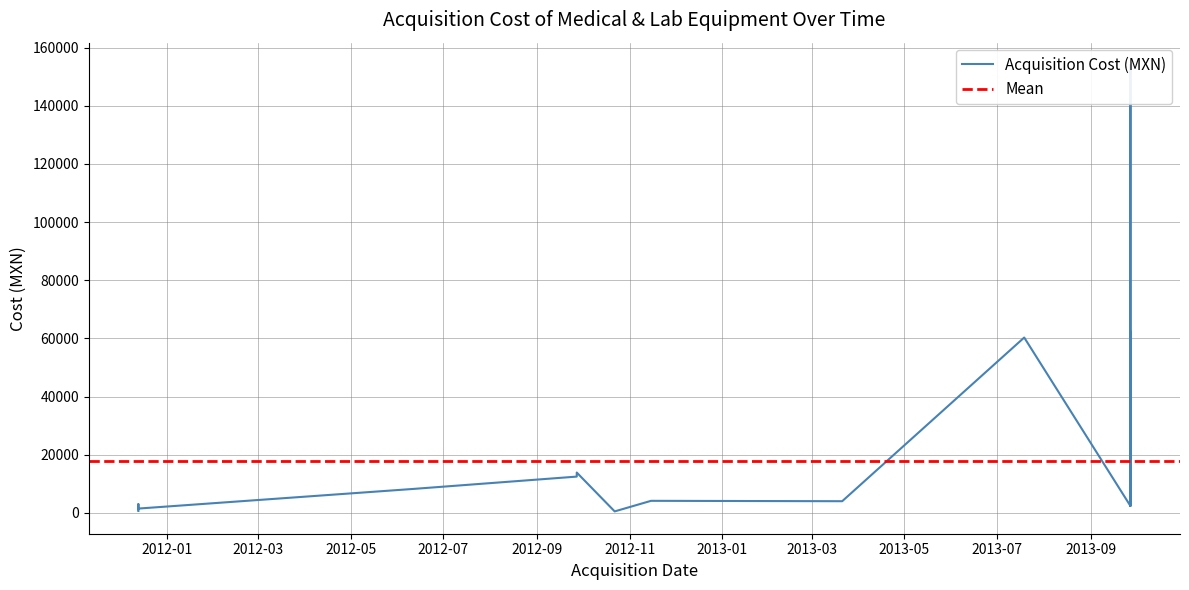

Rank the categories by value from lowest to highest.

2012-10-22, 2011-12-13, 2011-12-13, 2011-12-13, 2011-12-13, 2013-09-27, 2013-09-27, 2011-12-13, 2011-12-13, 2013-03-21, 2013-03-21, 2013-03-21, 2012-11-15, 2012-06-11, 2012-09-27, 2013-09-27, 2012-09-27, 2013-07-19, 2013-09-27, 2013-09-27